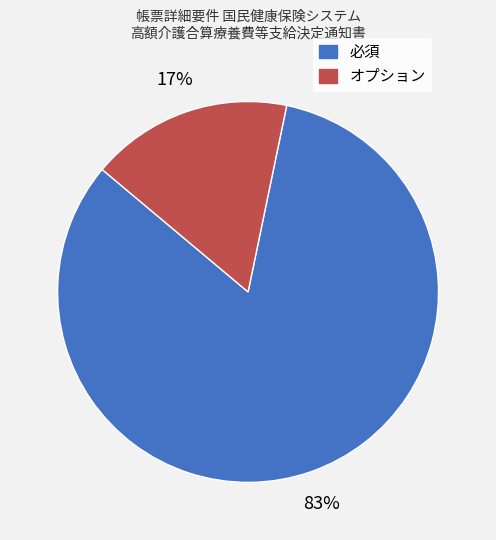

True or false: 必須 accounts for 83% of the total.

True